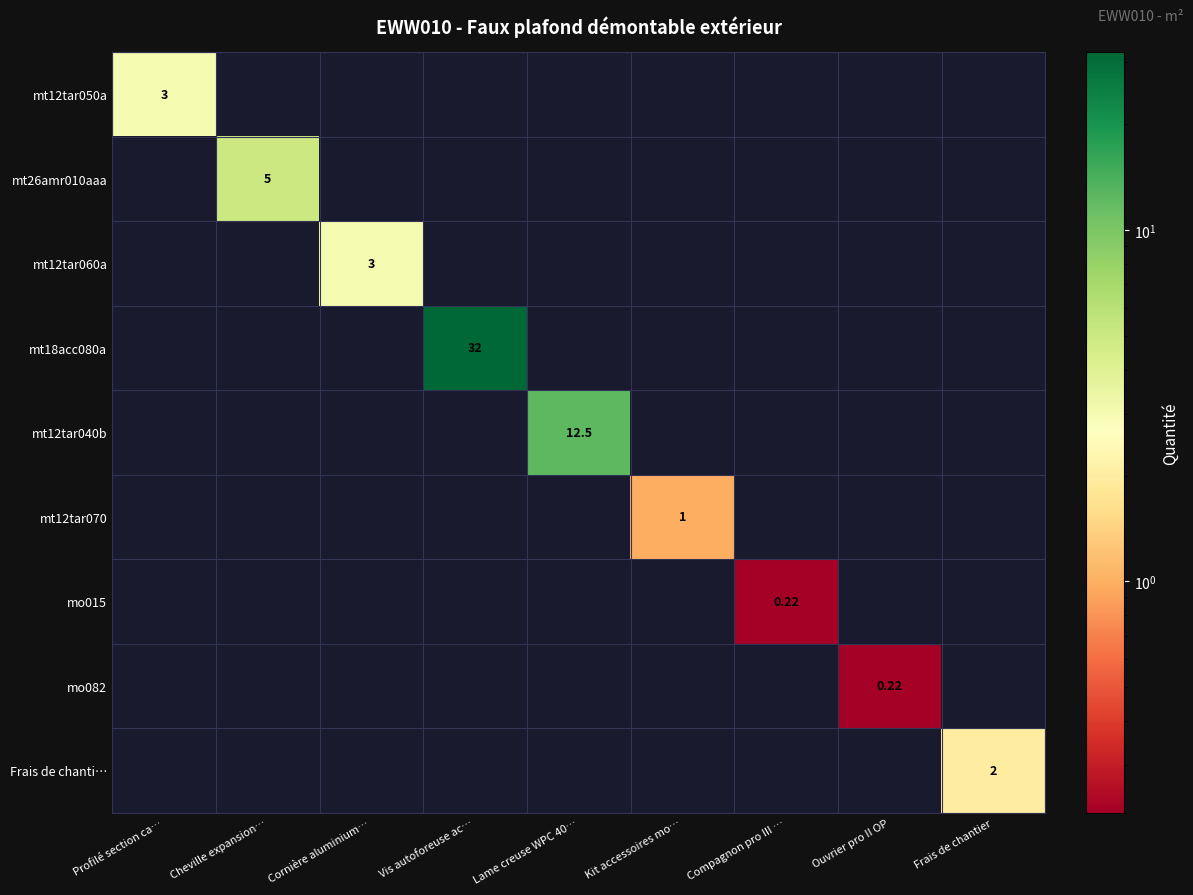

How many positive values does the mo015 series have?

1